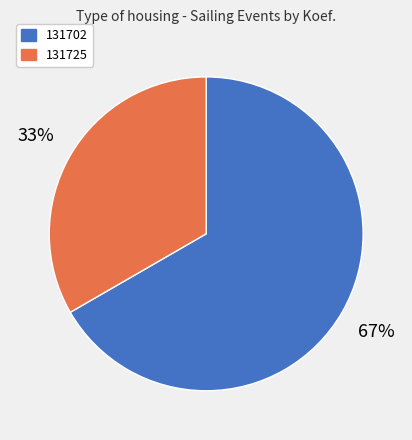

To the nearest percent, what is the combined percentage of 131725 and 131702?

100%